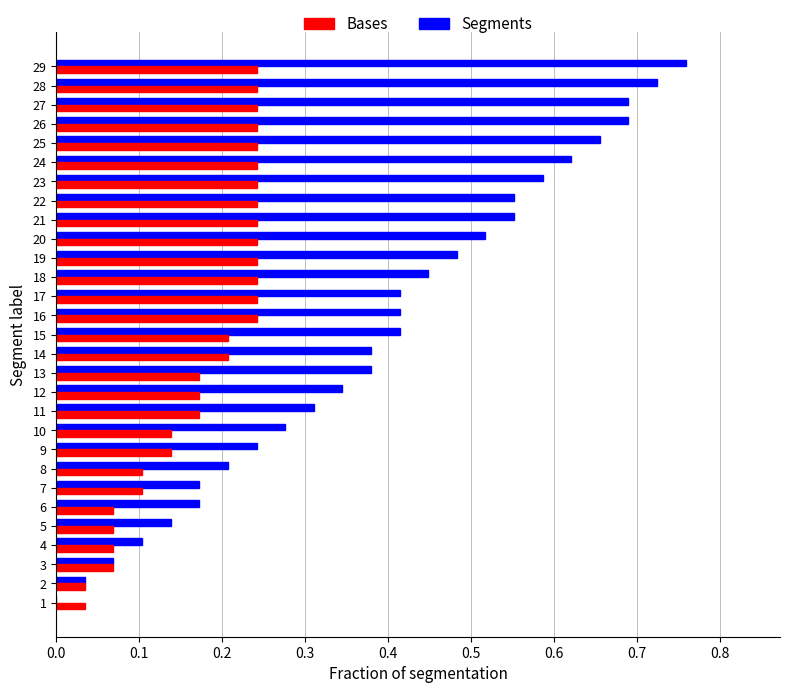

What is the sum of all Bases values?

5.1